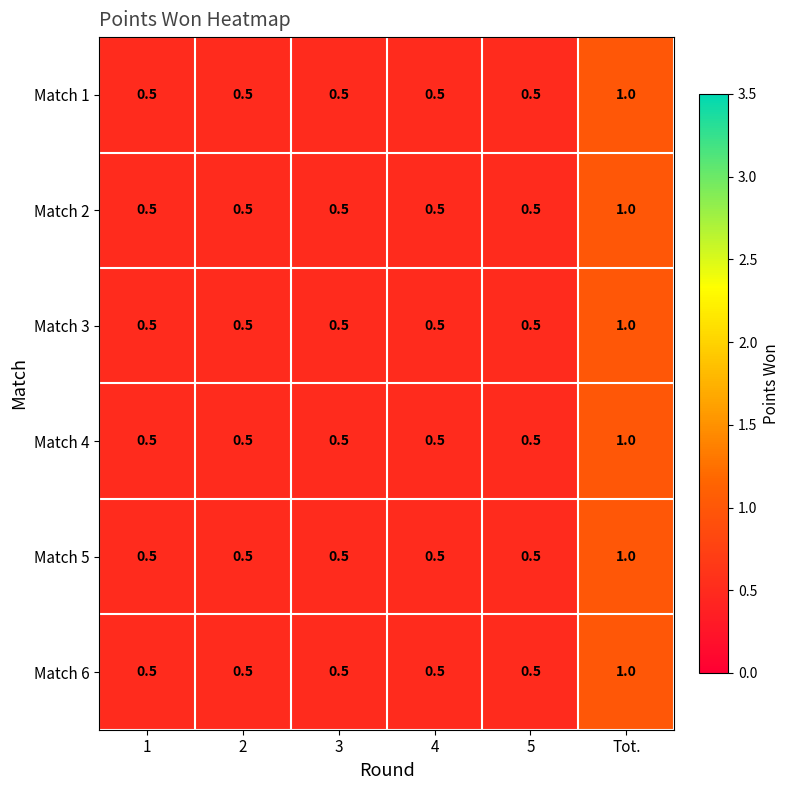

Count the number of data series in this chart.

6